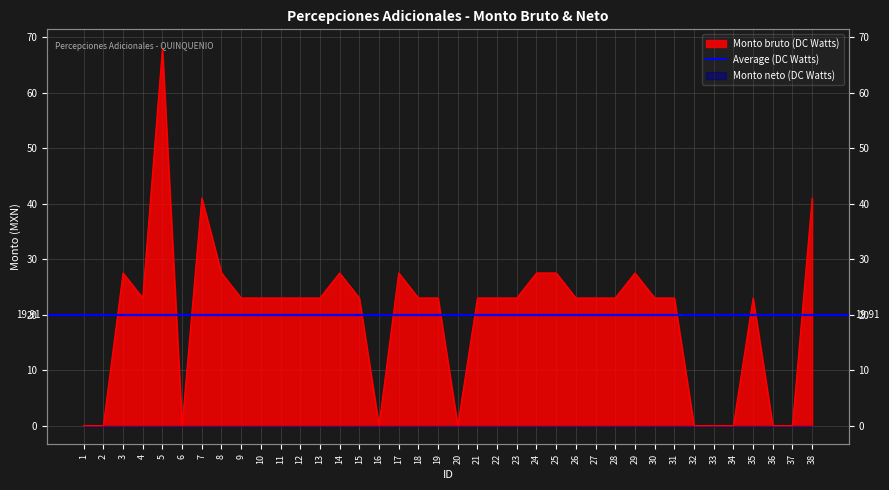

True or false: the data shows 10.6 at 12.

False